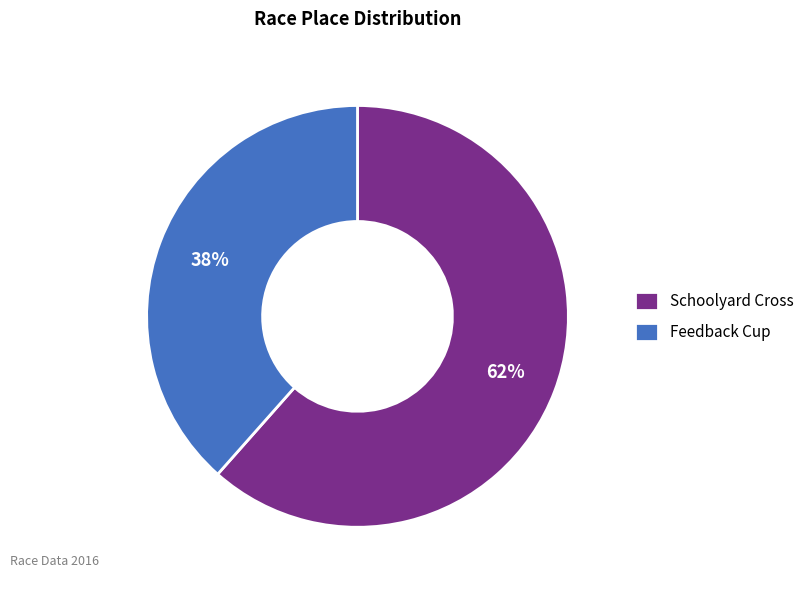

Is there any slice that represents more than half of the pie?

Yes